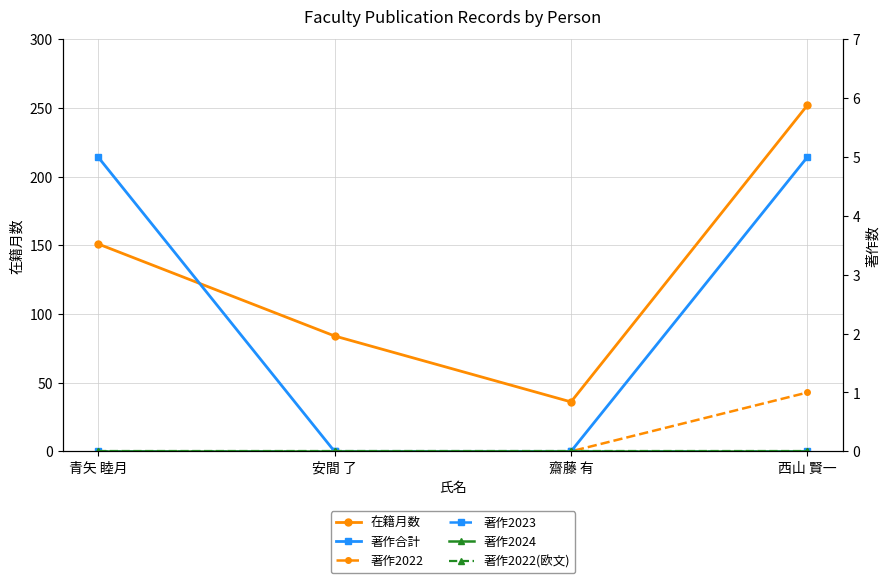

How many distinct data groups are displayed?

6